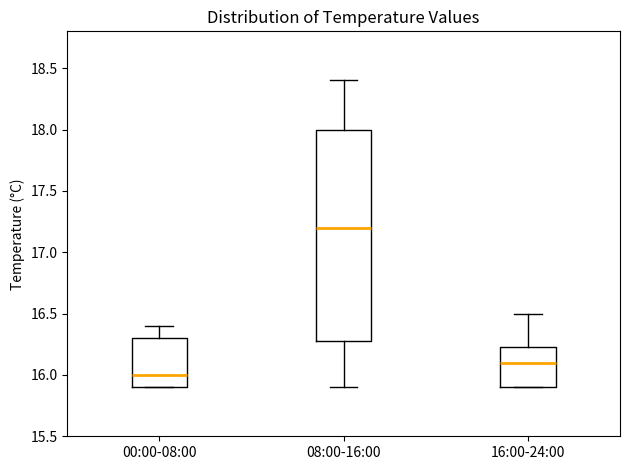

Which box has the highest median line?

08:00-16:00